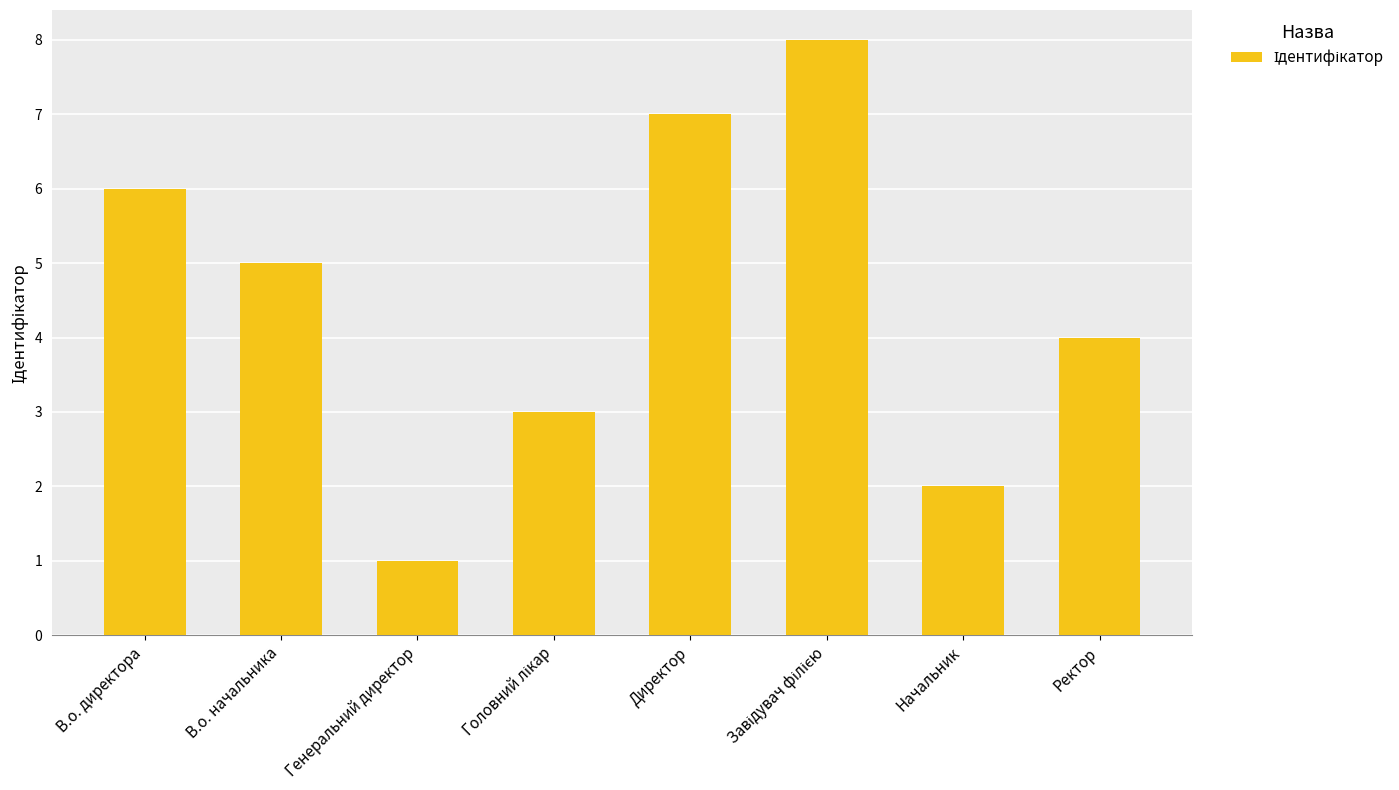

How many bars are there in total?

8